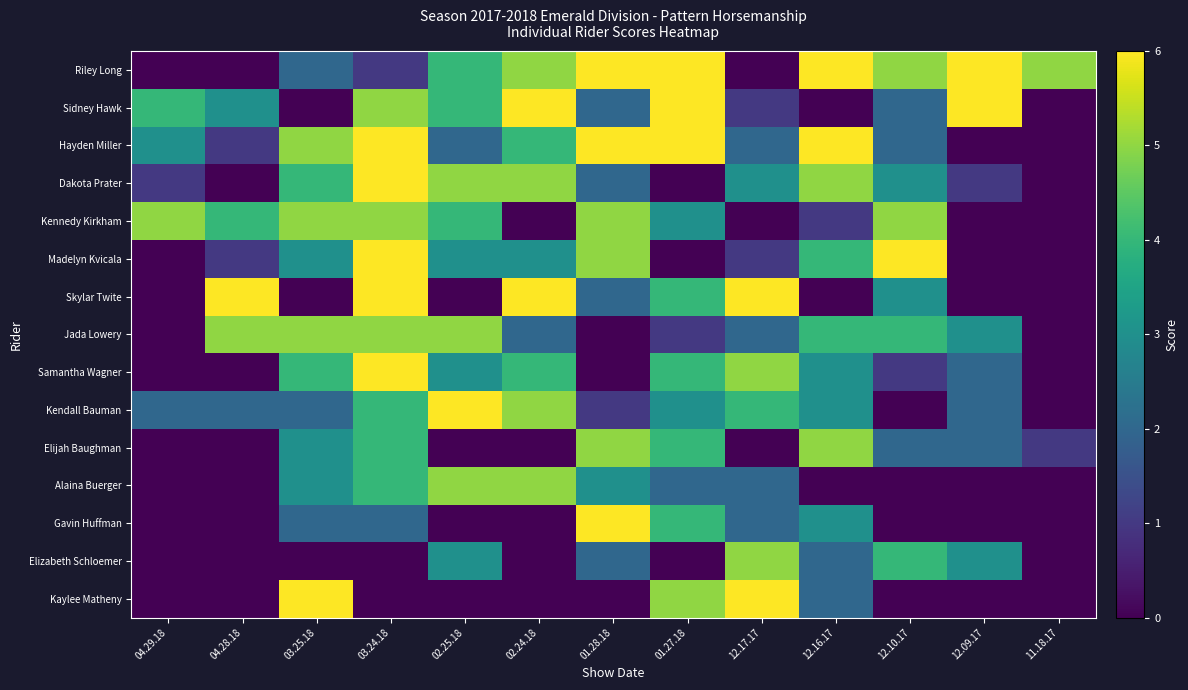

At which category is the sum across all series the highest?

03.24.18